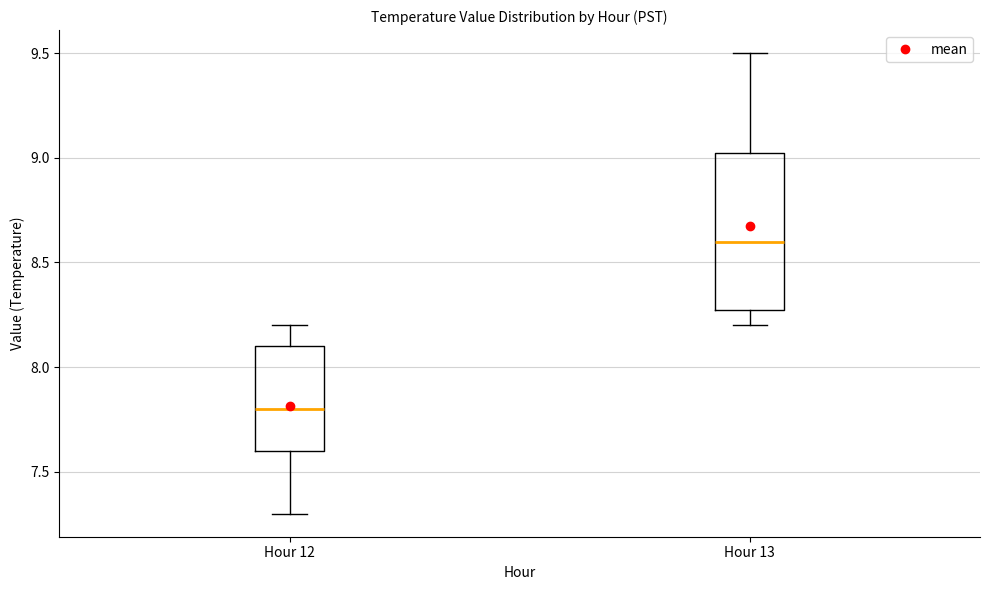

Reading left to right, read every box against the y-axis: the position of its median line, the range the box covers, and the ends of its whiskers. The values are not printed on the chart, so give them approximately, as read against the axis.

Hour 12: median 7.80, box 7.60 to 8.10, whiskers 7.30 to 8.20
Hour 13: median 8.60, box 8.30 to 9.05, whiskers 8.20 to 9.50